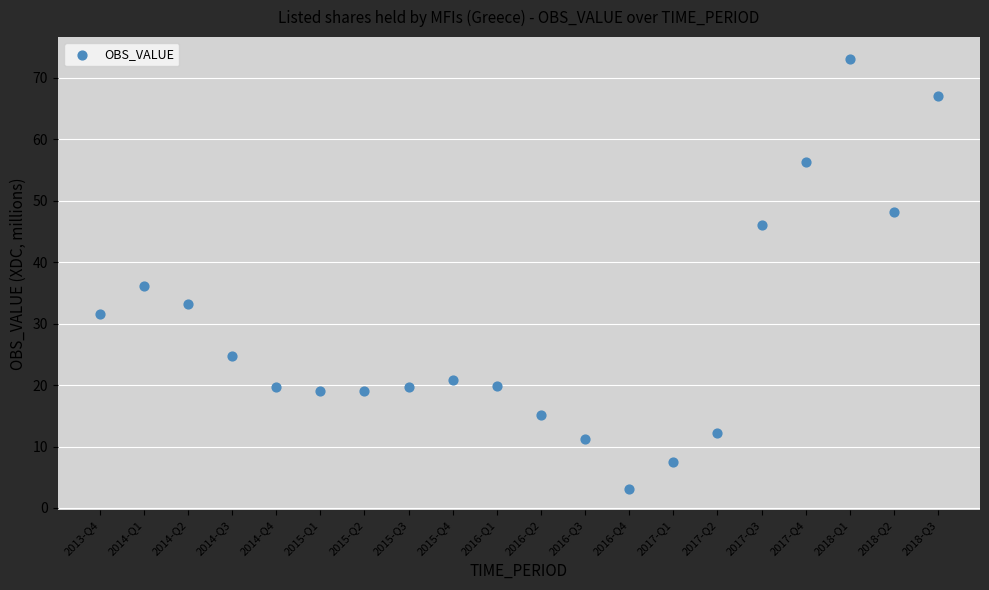

What is the range of Y values (max minus min)?

70.0